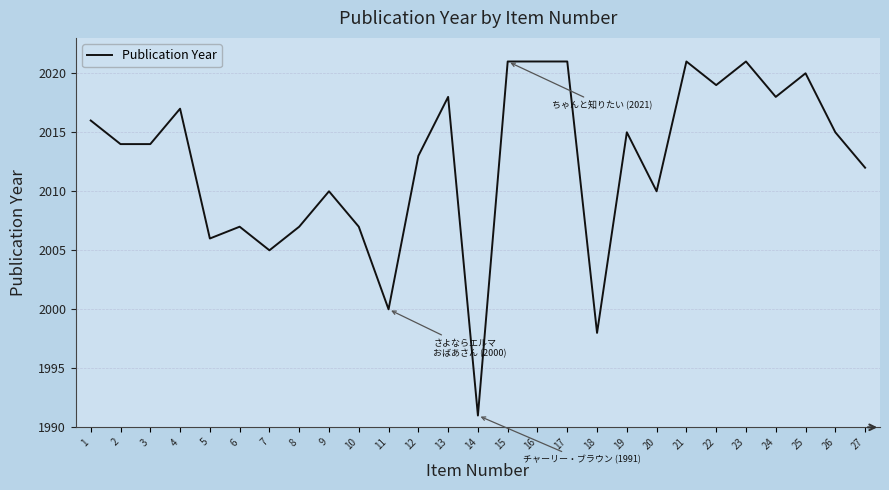

Which label corresponds to the smallest value in the chart?

14